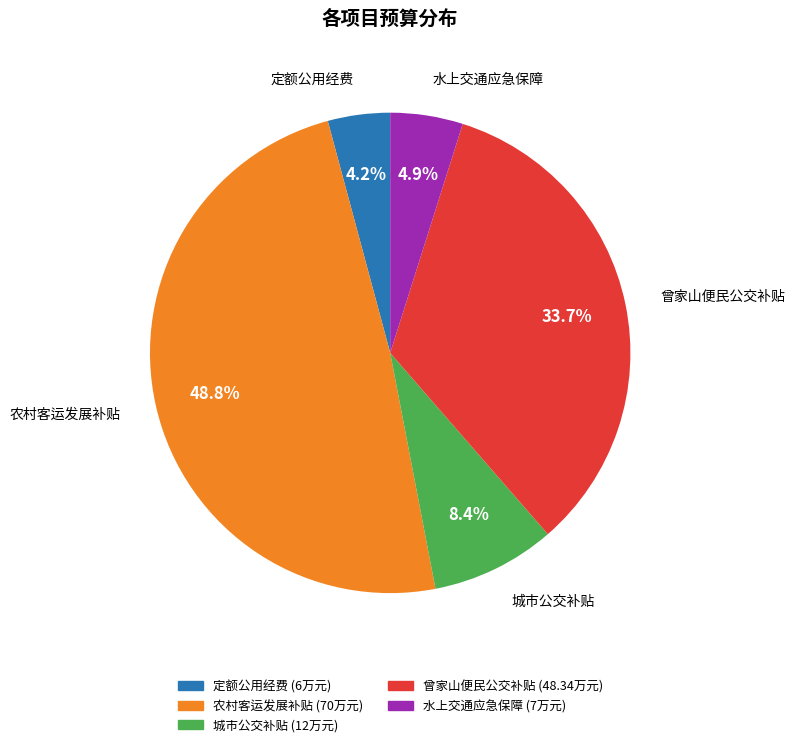

Does any single category account for the majority?

No